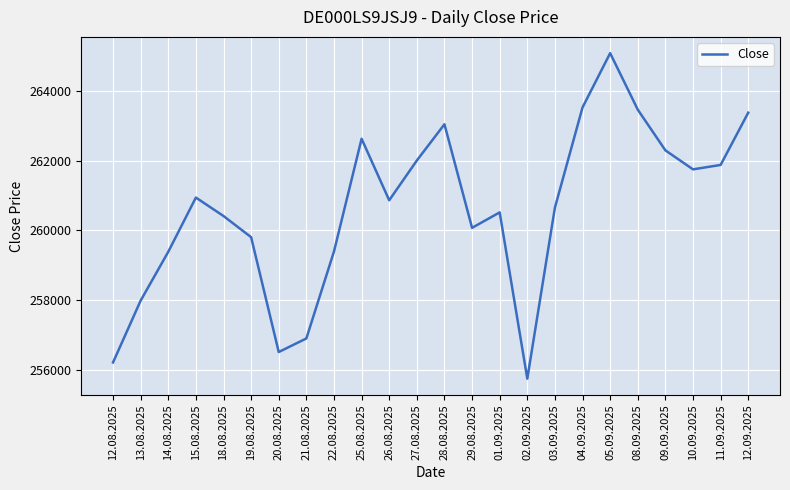

The value at 13.08.2025 is 155324. True or false?

False